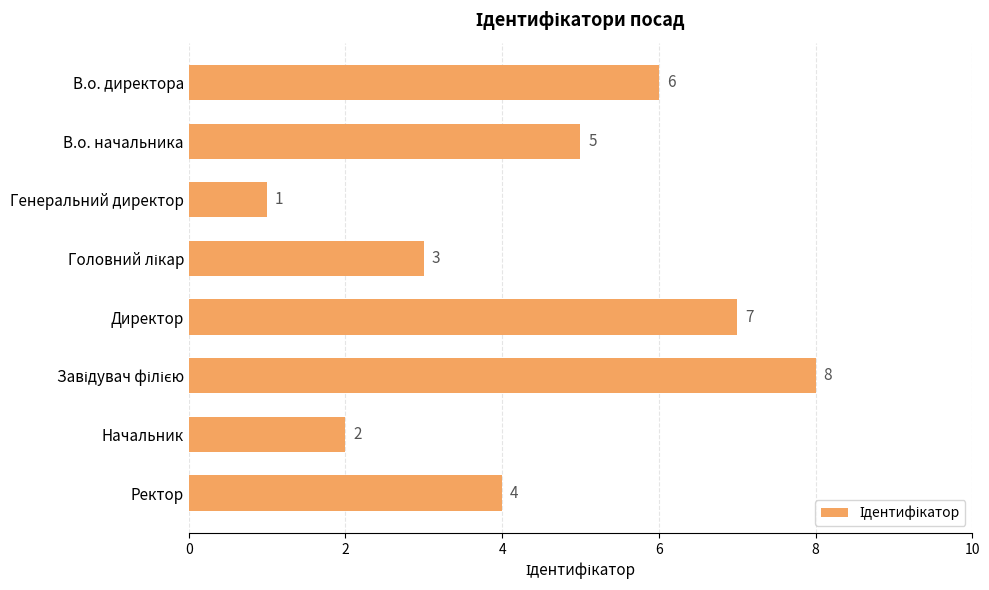

What is the change in value from В.о. директора to Директор?

+1